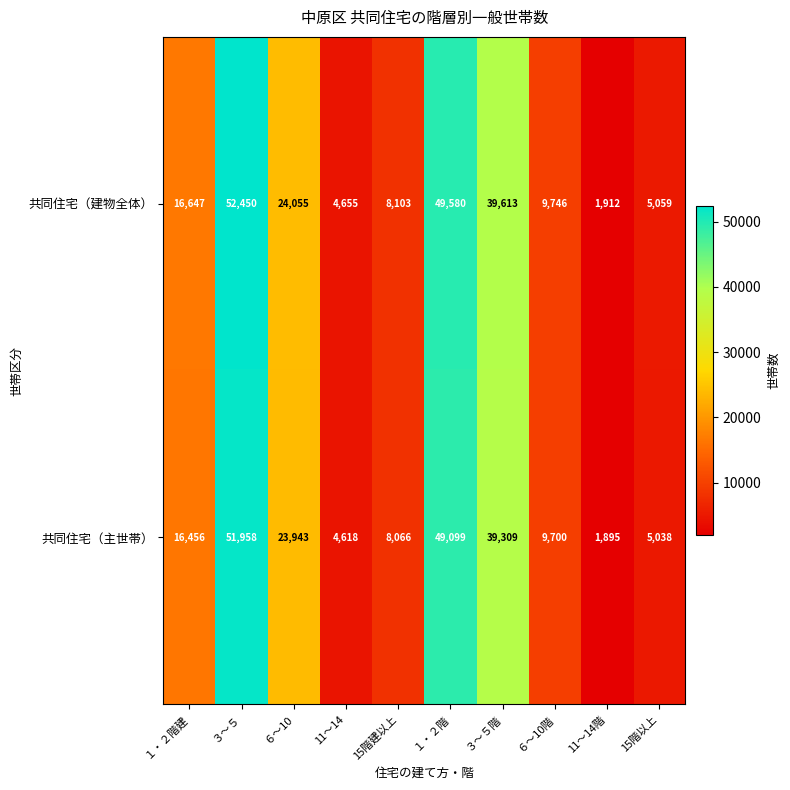

List the series in order of their overall mean, lowest first.

共同住宅（主世帯）, 共同住宅（建物全体）